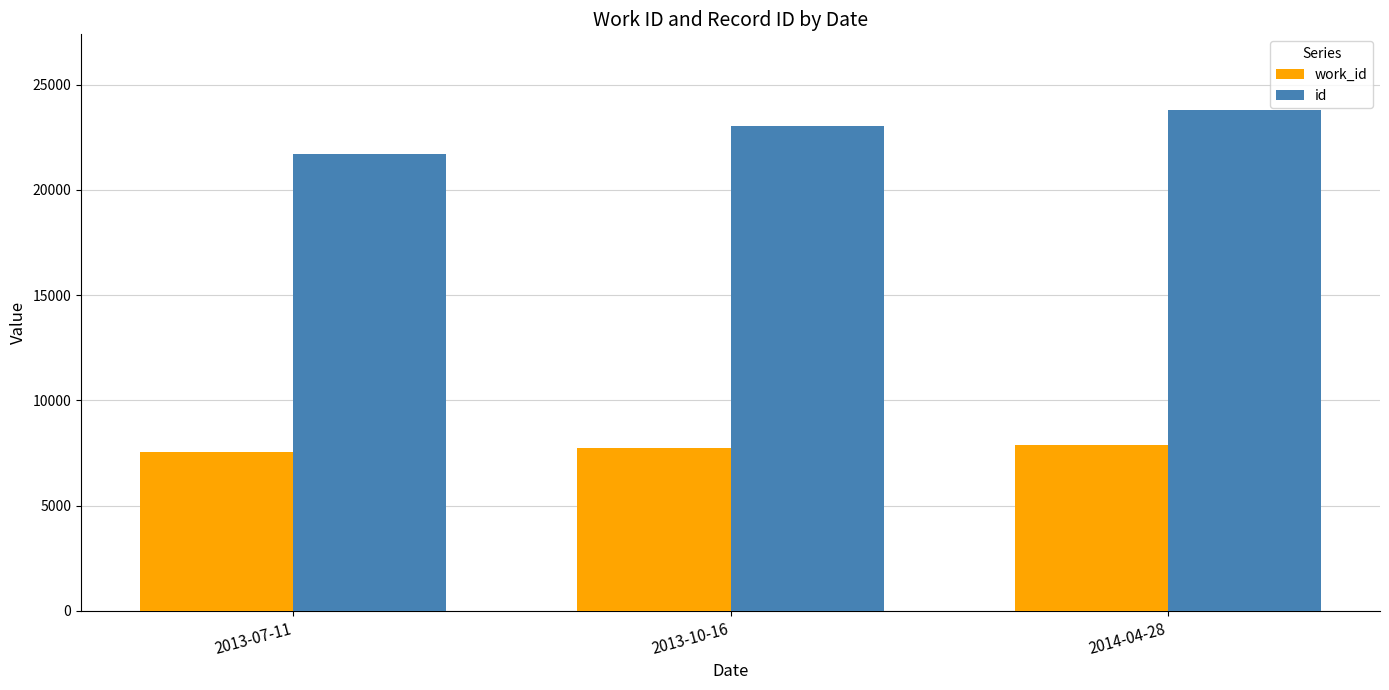

What position from the right is 2013-10-16?

2